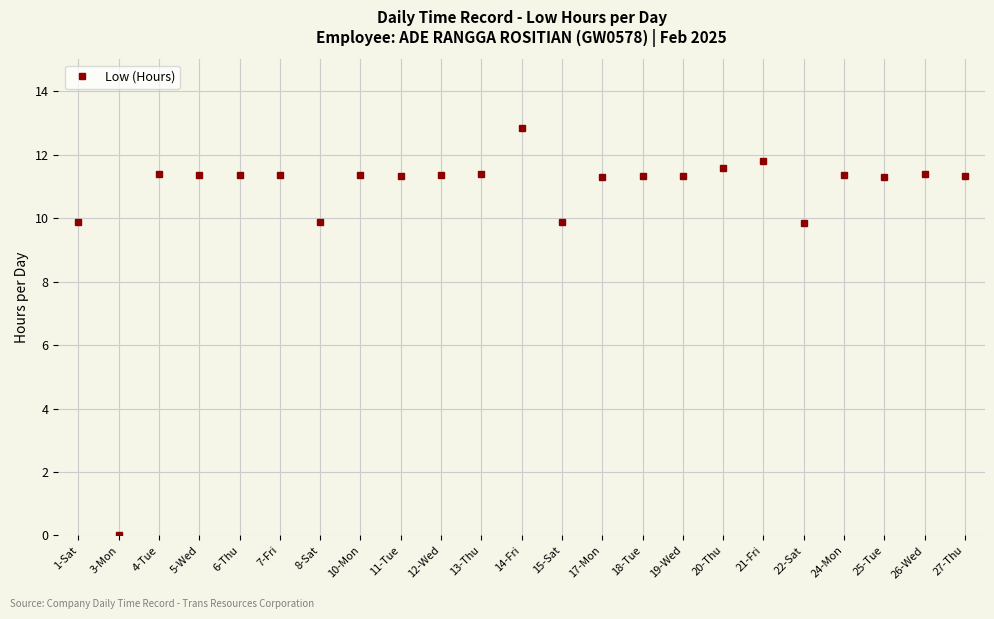

What is the average value?

10.7